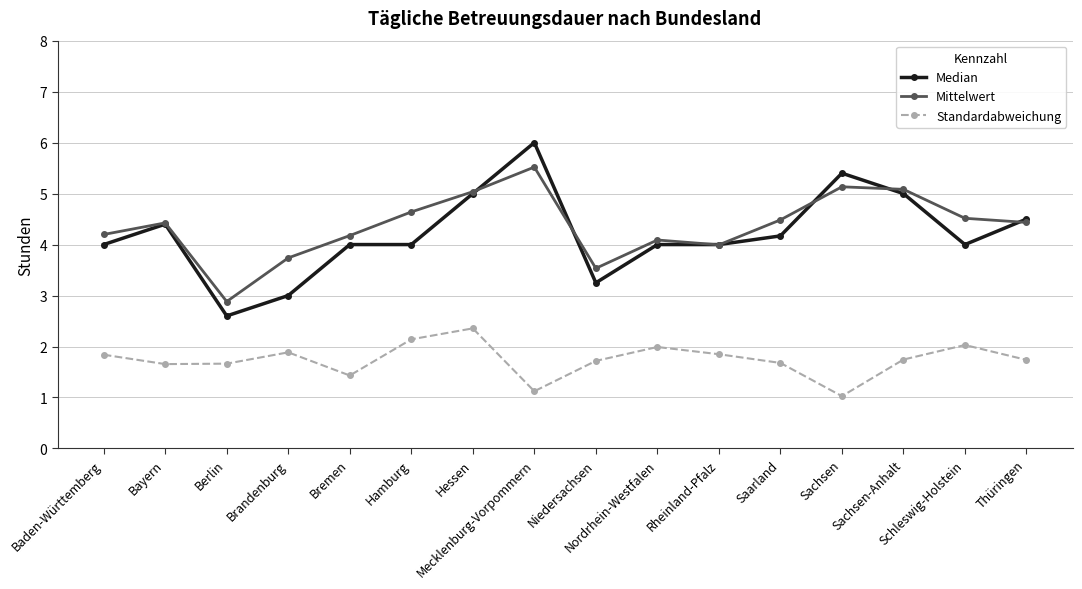

Does the chart have visible grid lines?

Yes